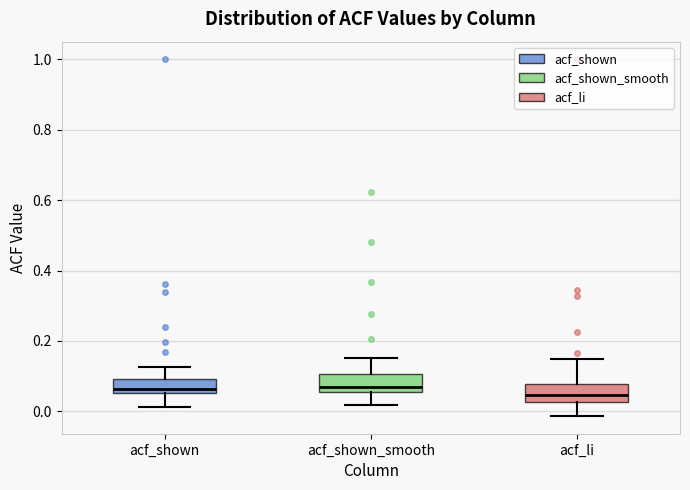

Reading left to right, transcribe this box plot: for each box, give where its median line is, the range the box spans, and where its two whiskers end, as read against the y-axis. The values are not printed on the chart, so give them approximately, as read against the axis.

acf_shown: median 0.06 (just above the box's lower edge), box 0.06 to 0.10, whiskers 0.02 to 0.12
acf_shown_smooth: median 0.08, box 0.06 to 0.10, whiskers 0.02 to 0.16
acf_li: median 0.04, box 0.02 to 0.08, whiskers -0.02 to 0.16